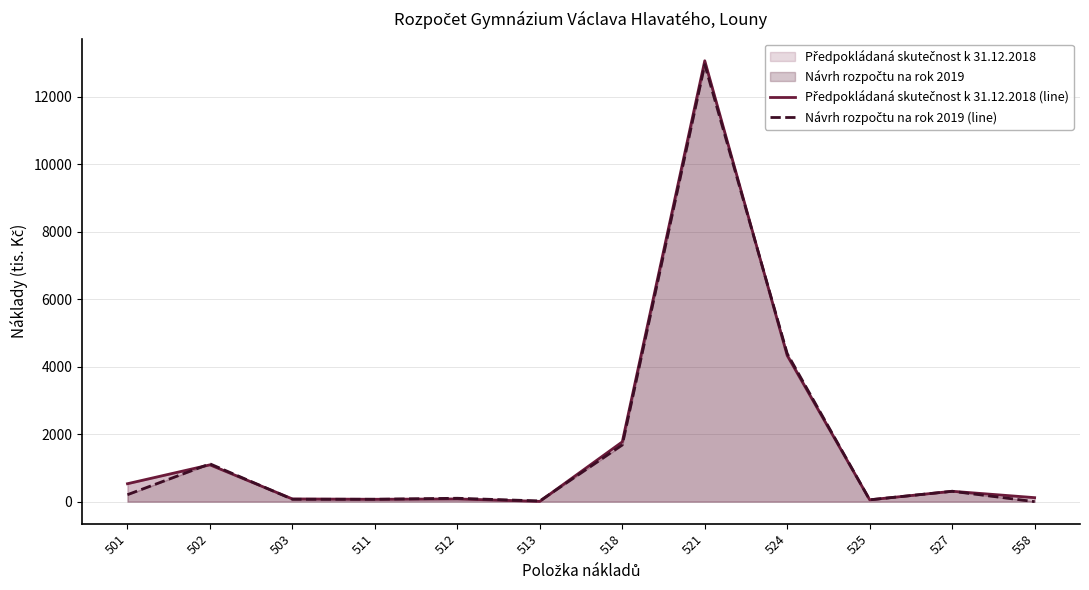

True or false: Předpokládaná skutečnost k 31.12.2018 (line) has more than 2 points higher than both neighbors.

True